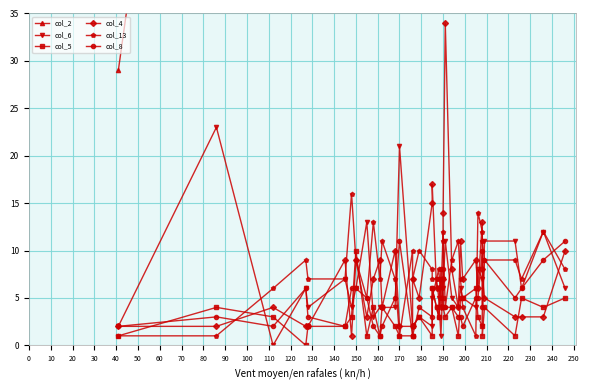

Count the number of data series in this chart.

6